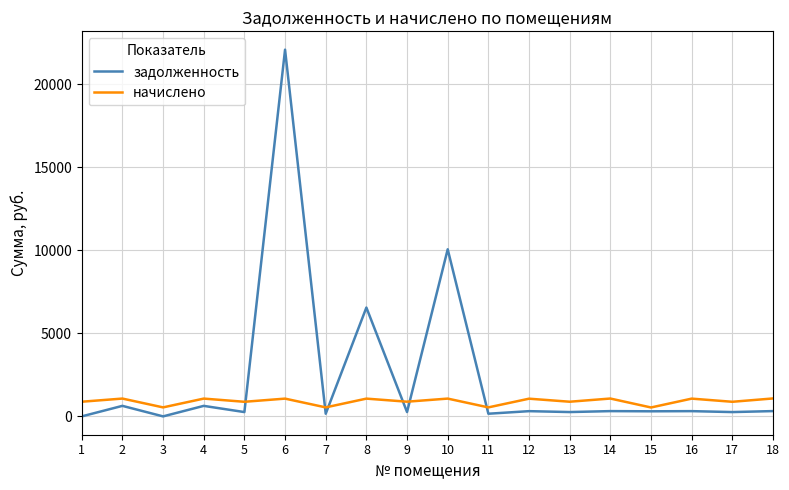

What is the difference between the maximum and minimum values in the задолженность series?

22076.7